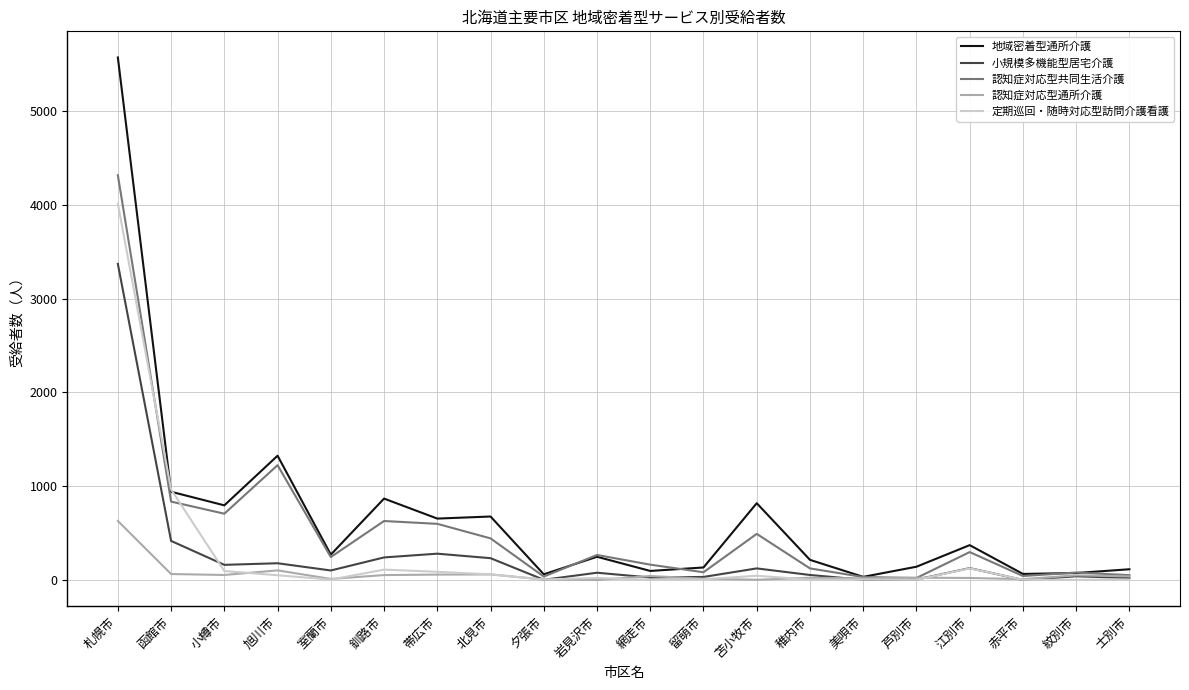

What are all the series names shown in the legend?

地域密着型通所介護, 小規模多機能型居宅介護, 認知症対応型共同生活介護, 認知症対応型通所介護, 定期巡回・随時対応型訪問介護看護